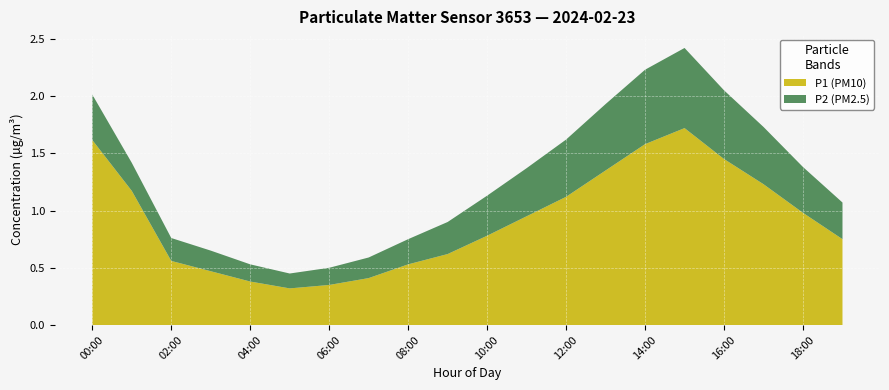

What is the highest value of the P1 (PM10) series?

1.7